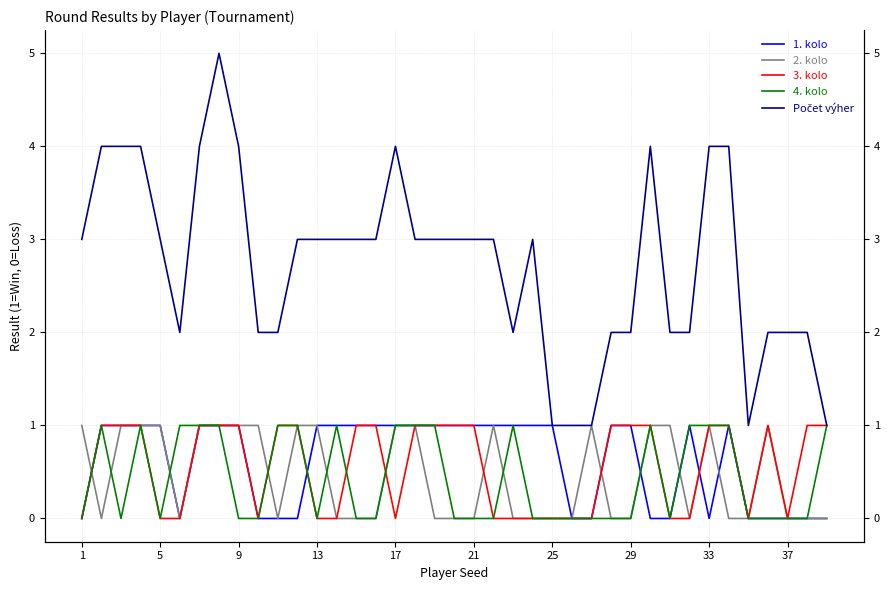

How many values in the Počet výher series are below 3?

16